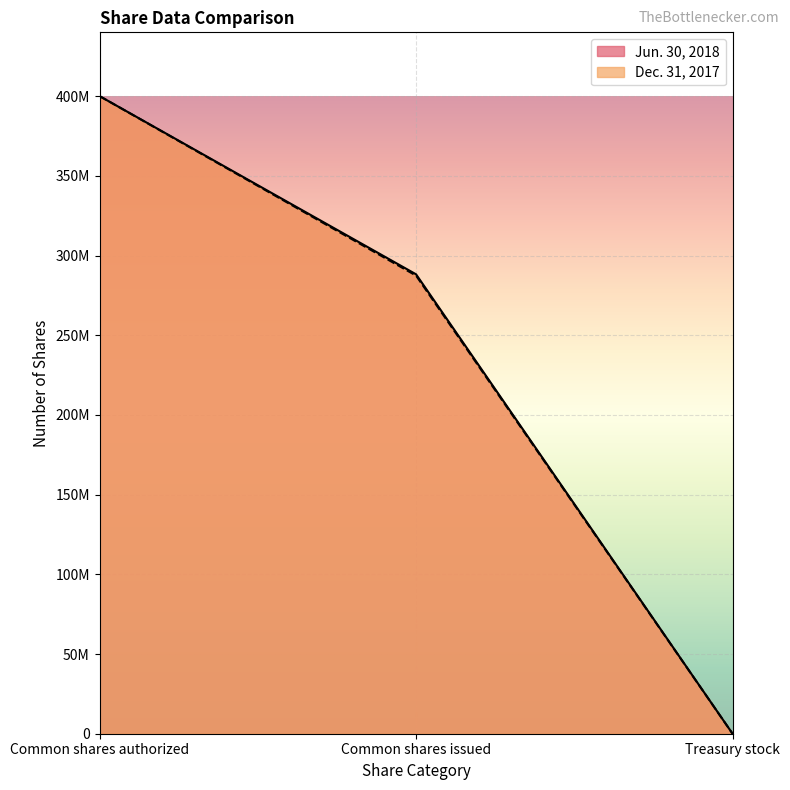

At which category does the chart reach its peak across all series?

Common shares authorized